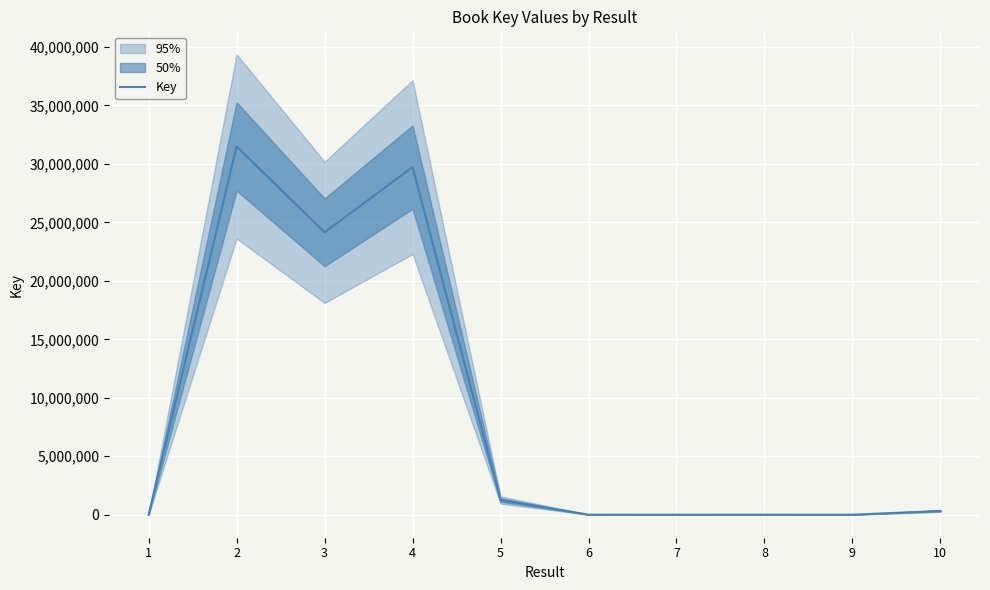

What is the average value?

8699924